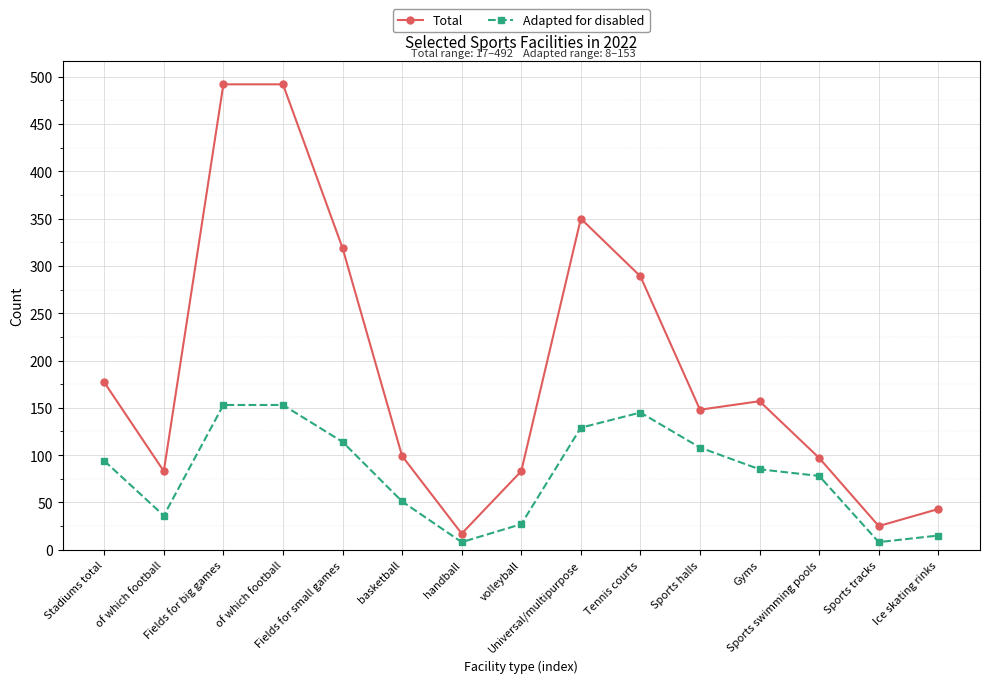

Reading left to right, what are all the values shown in this chart?

Total: Stadiums total=177	of which football=83	Fields for big games=492	of which football=492	Fields for small games=319	basketball=99	handball=17	volleyball=83	Universal/multipurpose=350	Tennis courts=289	Sports halls=148	Gyms=157	Sports swimming pools=97	Sports tracks=25	Ice skating rinks=43
Adapted for disabled: Stadiums total=94	of which football=36	Fields for big games=153	of which football=153	Fields for small games=114	basketball=51	handball=8	volleyball=27	Universal/multipurpose=129	Tennis courts=145	Sports halls=108	Gyms=85	Sports swimming pools=78	Sports tracks=8	Ice skating rinks=15